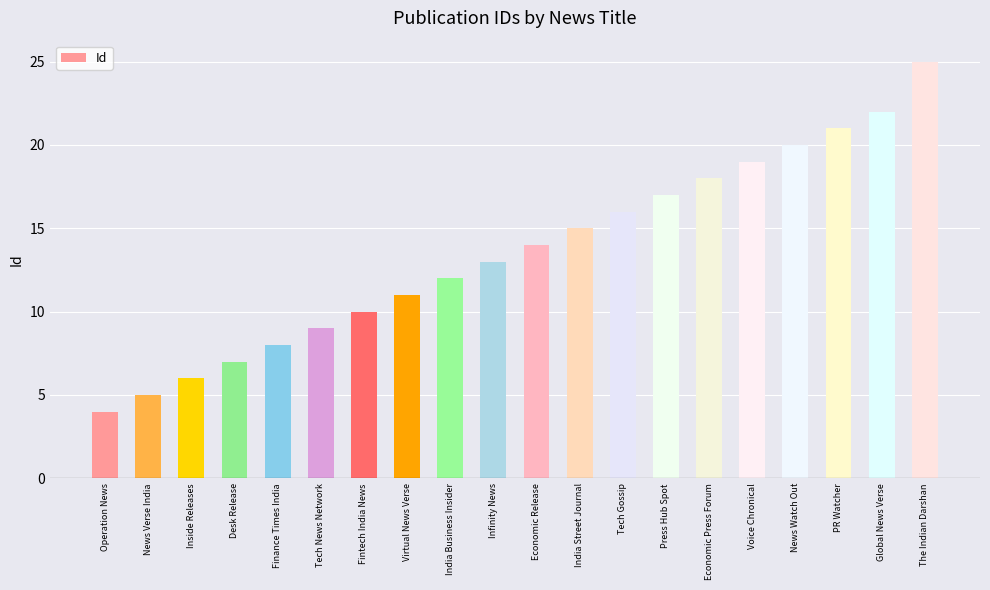

True or false: the data shows 9 at India Street Journal.

False